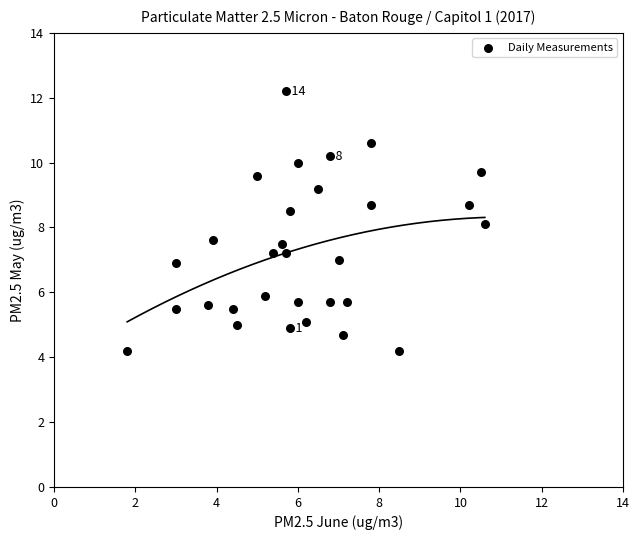

What is the range of Y values (max minus min)?

8.0